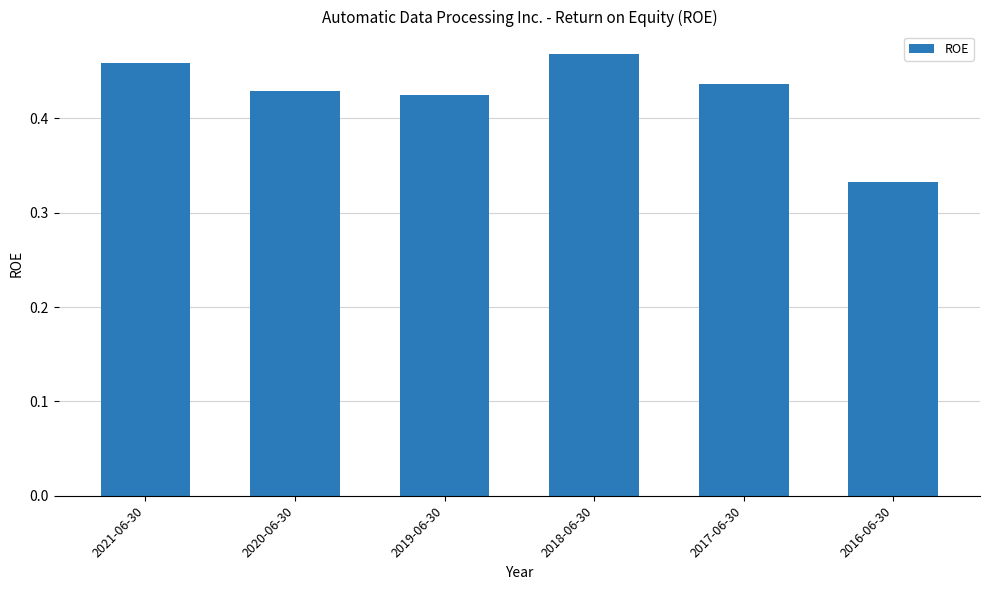

Are the bars horizontal?

No